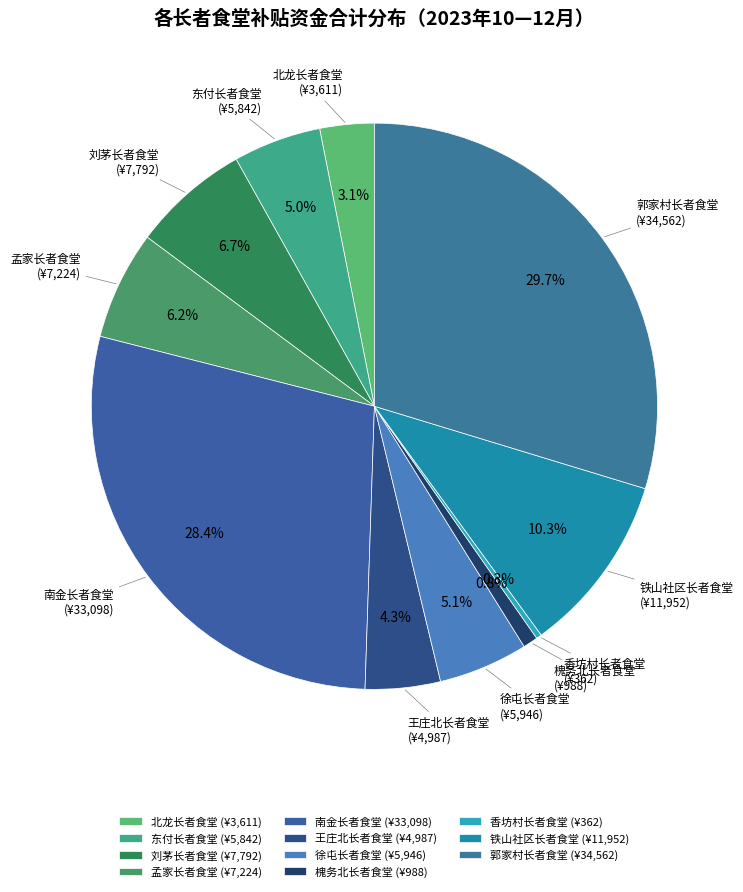

How much of the chart is everything except 东付长者食堂?

95.0%